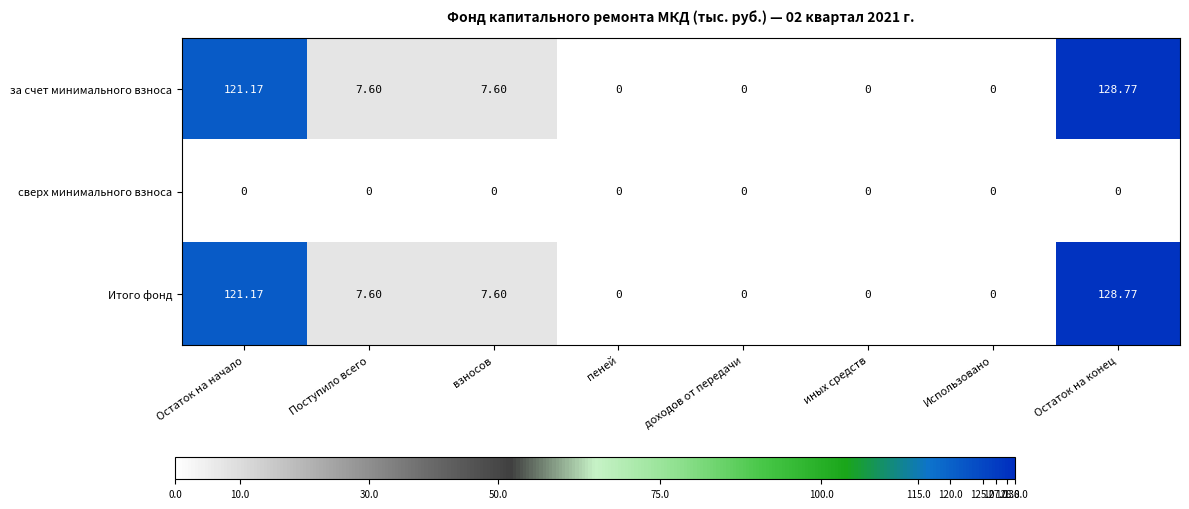

At which category does the chart reach its peak across all series?

Остаток на конец